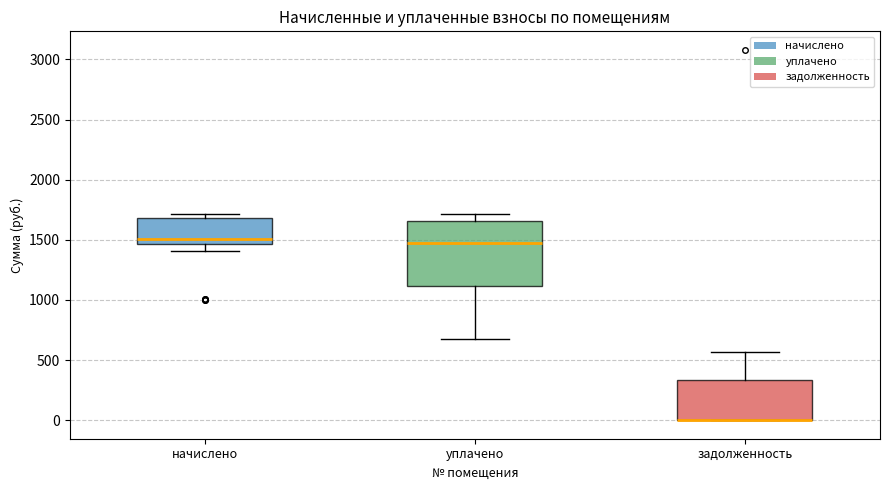

Reading left to right, transcribe this box plot: for each box, give where its median line is, the range the box spans, and where its two whiskers end, as read against the y-axis. The values are not printed on the chart, so give them approximately, as read against the axis.

начислено: median 1500, box 1450 to 1700, whiskers 1400 to 1700 (just above the box's upper edge)
уплачено: median 1500, box 1100 to 1650, whiskers 650 to 1700
задолженность: median 0 (drawn on the box's lower edge), box 0 to 350, whiskers 0 to 550